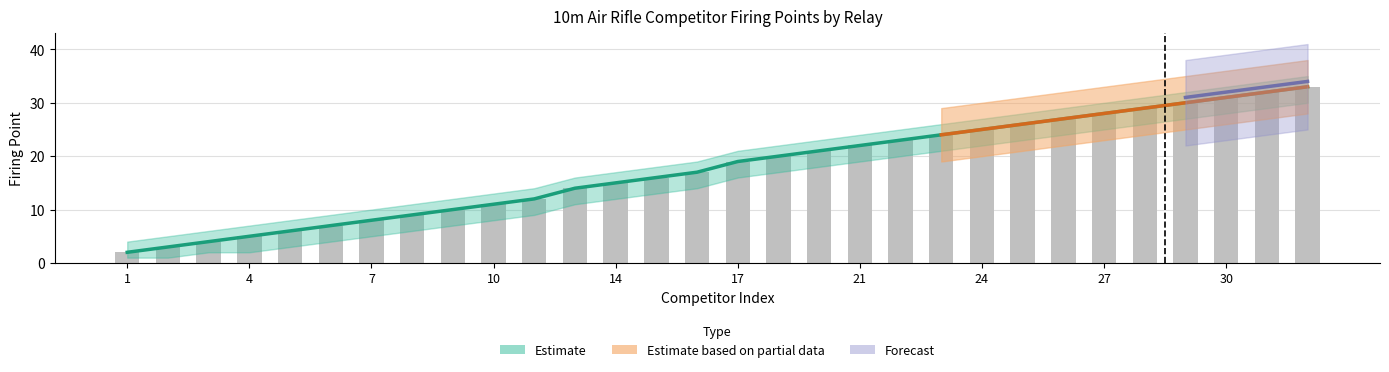

Reading left to right, extract all data points from this chart.

1=2	2=3	3=4	4=5	5=6	6=7	7=8	8=9	9=10	10=11	11=12	12=14	14=15	15=16	16=17	17=19	19=20	20=21	21=22	22=23	23=24	24=25	25=26	26=27	27=28	28=29	29=30	30=31	31=32	32=33